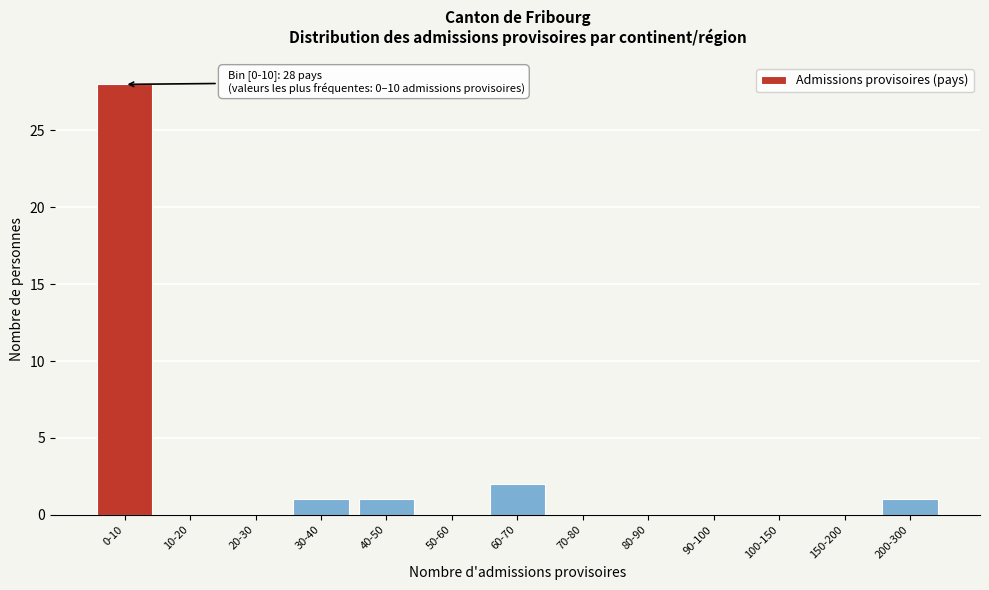

Reading left to right, list all the values displayed in this chart.

0-10=28	10-20=0	20-30=0	30-40=1	40-50=1	50-60=0	60-70=2	70-80=0	80-90=0	90-100=0	100-150=0	150-200=0	200-300=1